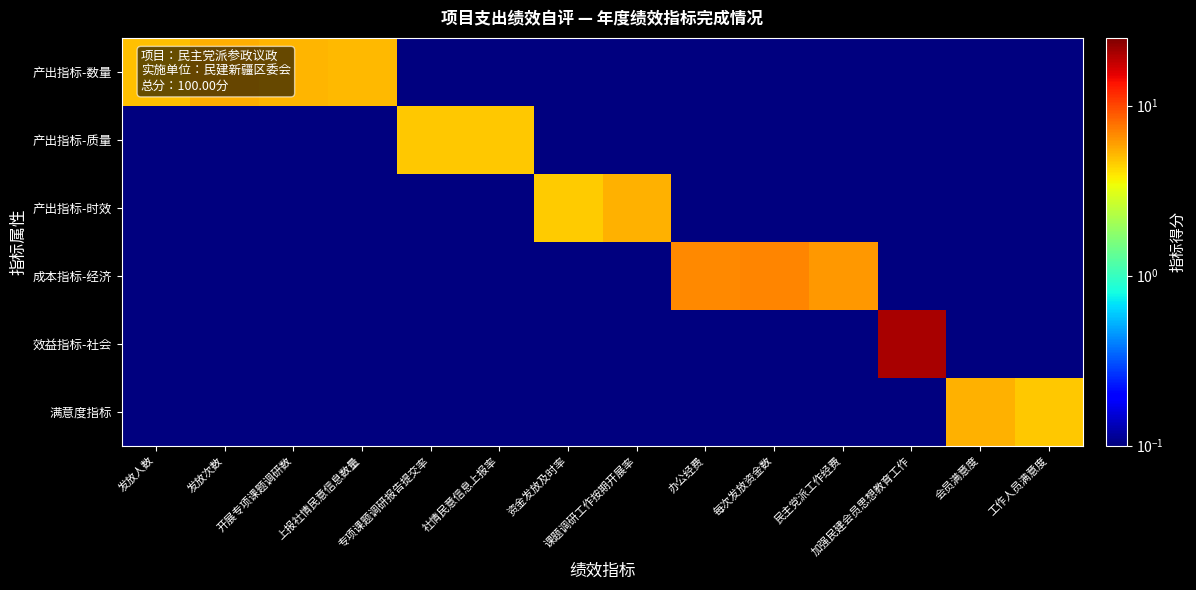

Which series has the largest range (max minus min)?

效益指标-社会